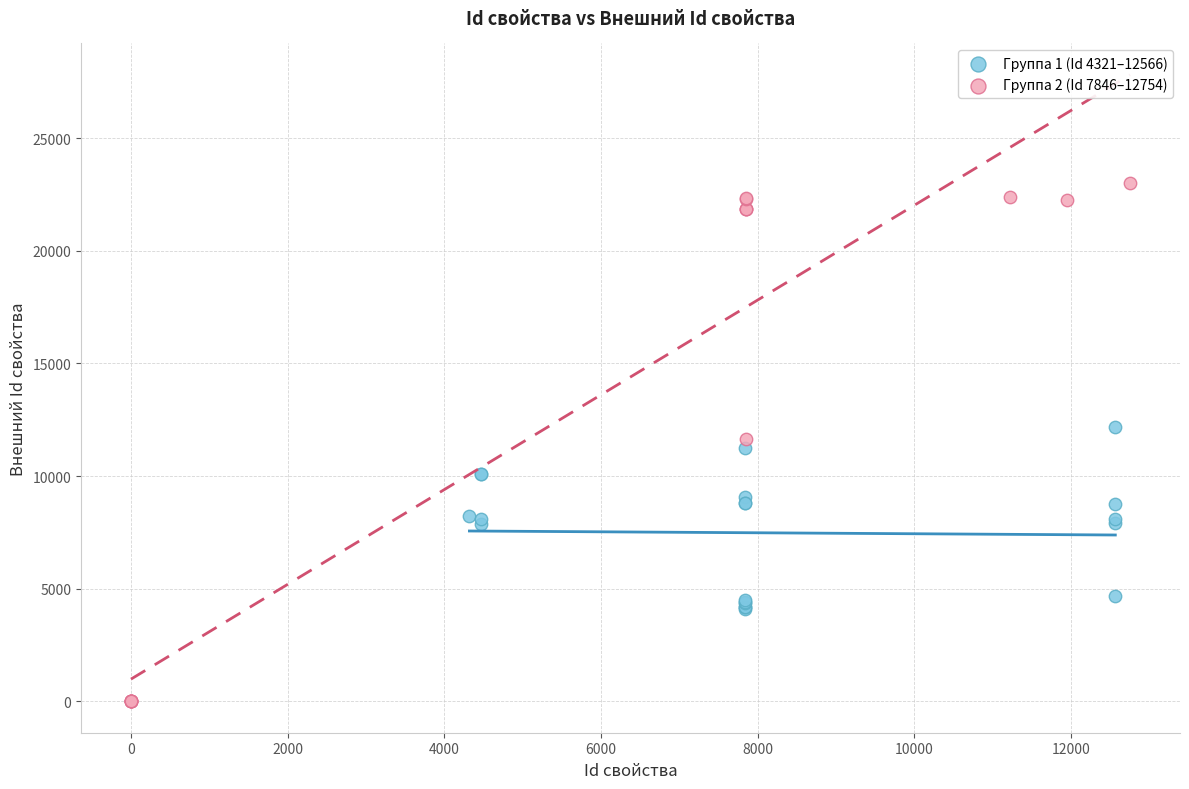

Which series has the widest spread of Y values?

Группа 2 (Id 7846–12754)